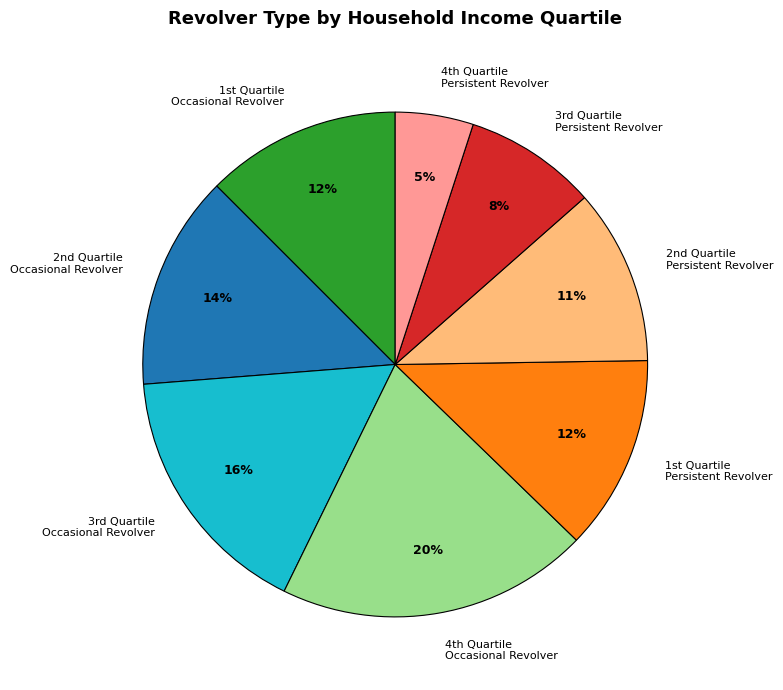

What is the smallest slice in the pie chart?

4th Quartile Persistent Revolver